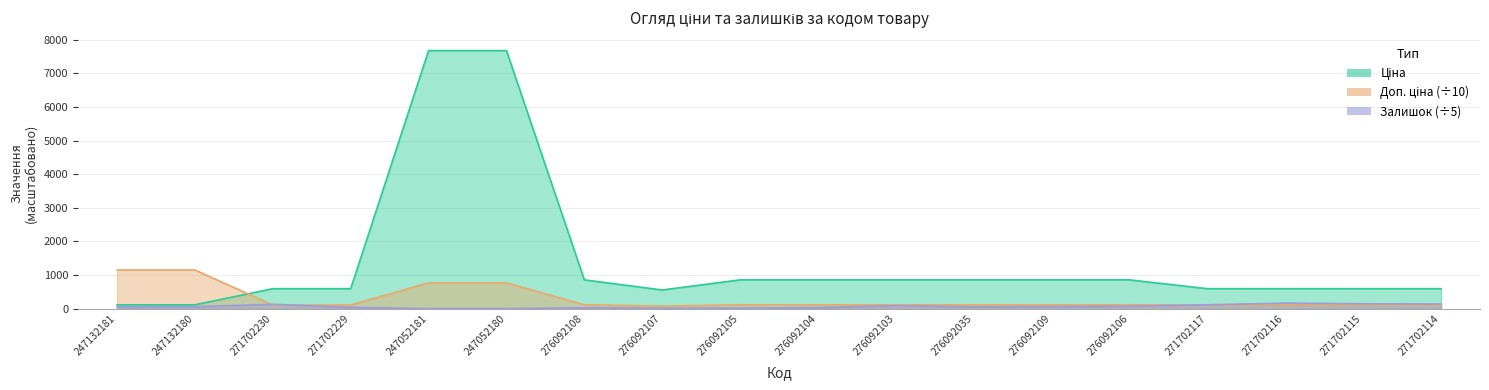

Which series has the largest total across all categories?

Ціна